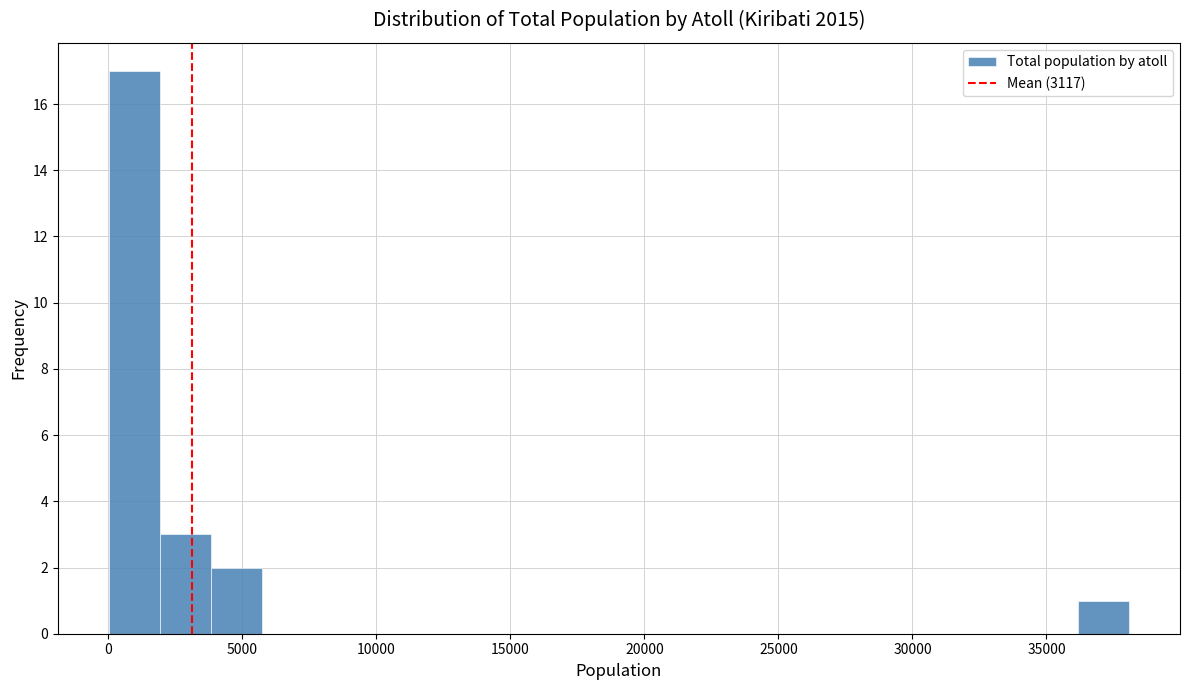

Read against the x-axis, roughly where is the centre of the tallest bar?

1000